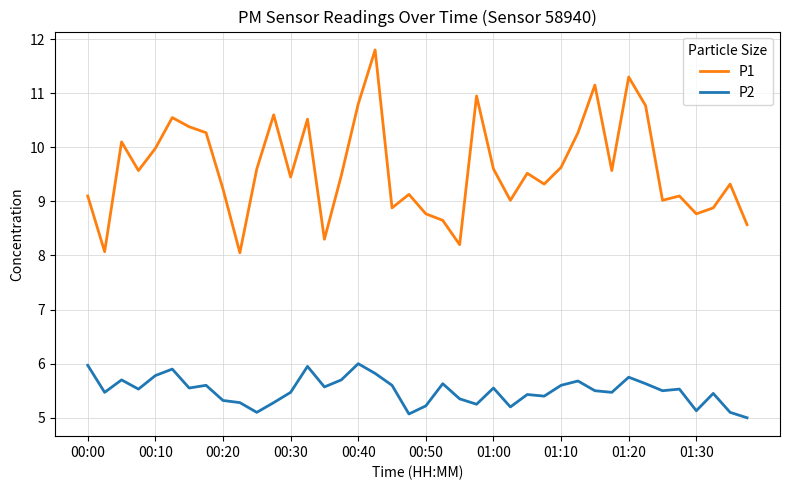

Which series has the largest total across all categories?

P1